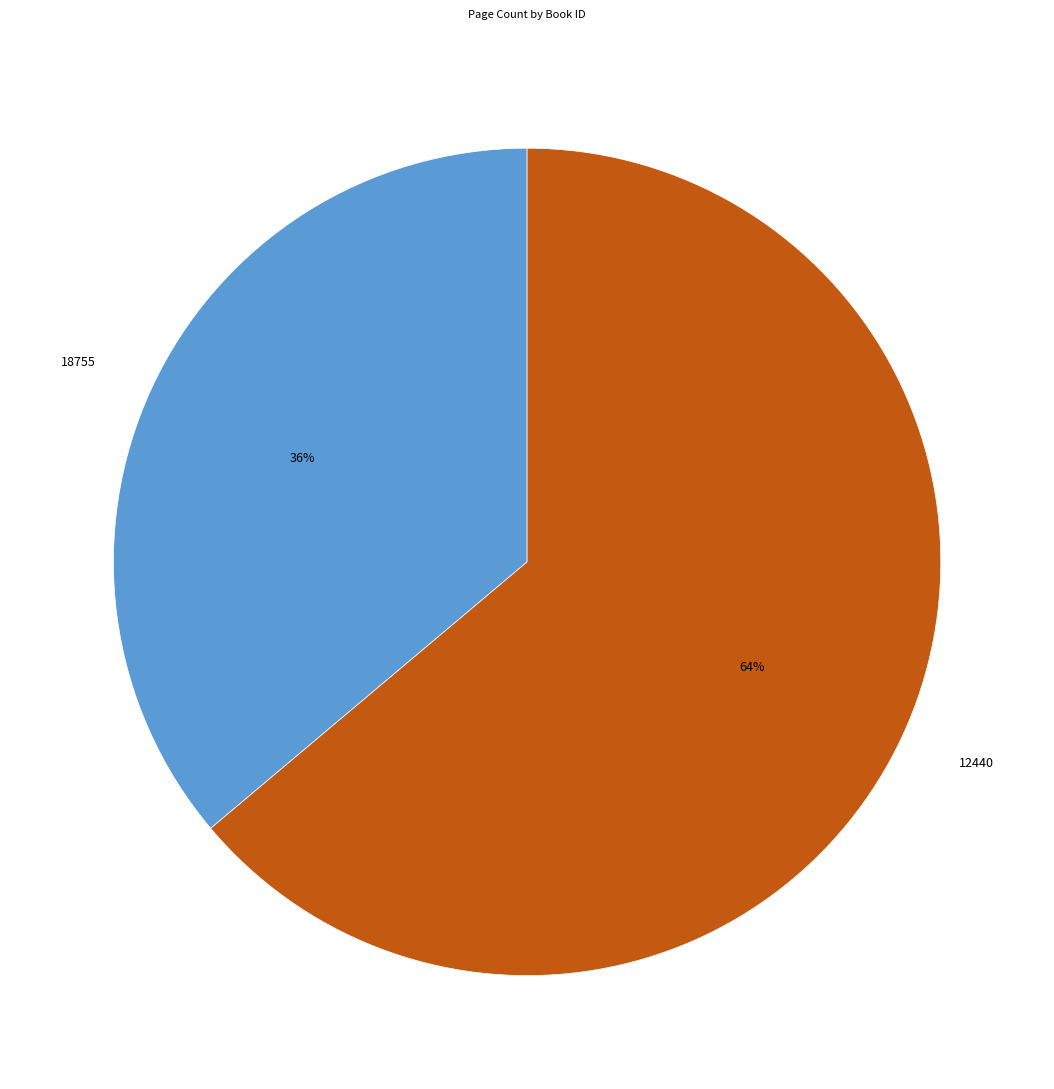

Which has a higher value, 12440 or 18755?

12440